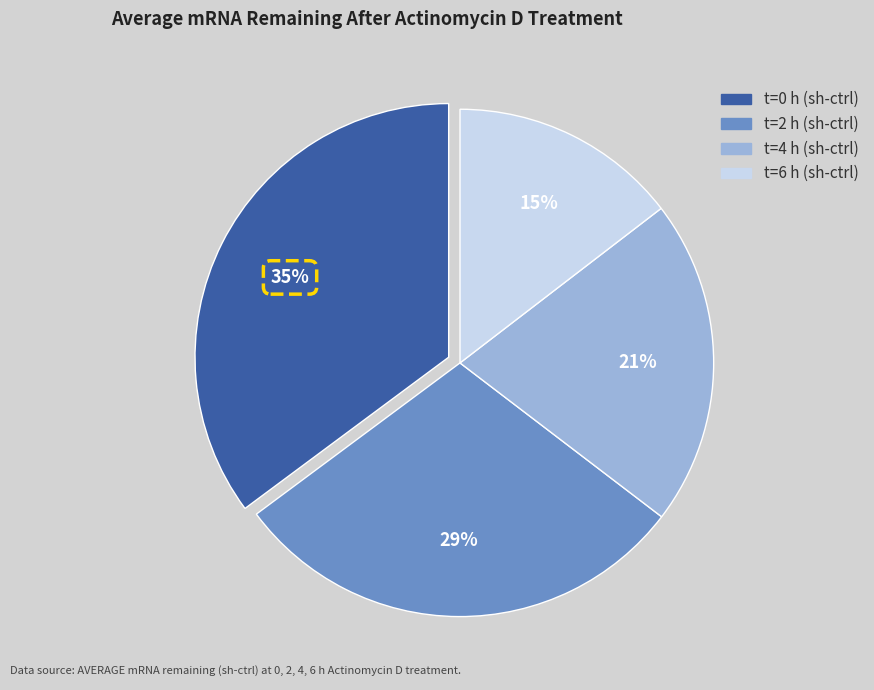

Is there a majority slice in this chart?

No